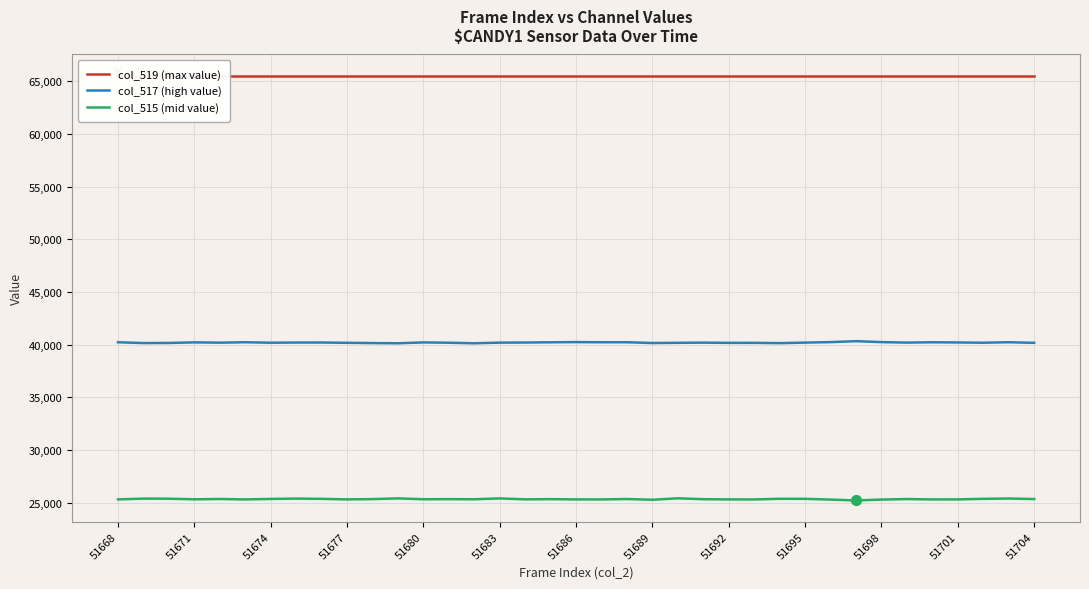

What are all the series names shown in the legend?

col_519 (max value), col_517 (high value), col_515 (mid value)